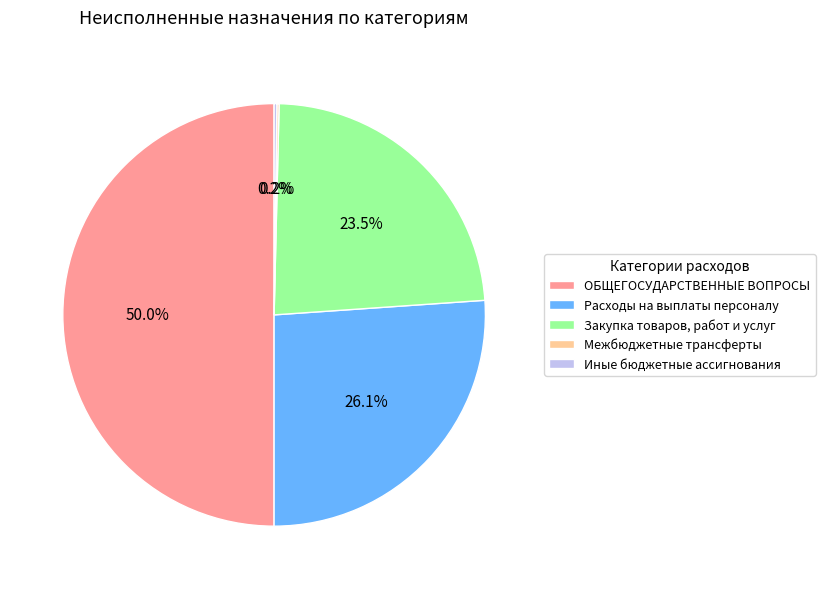

Does Закупка товаров, работ и услуг account for over 50% of the chart?

No